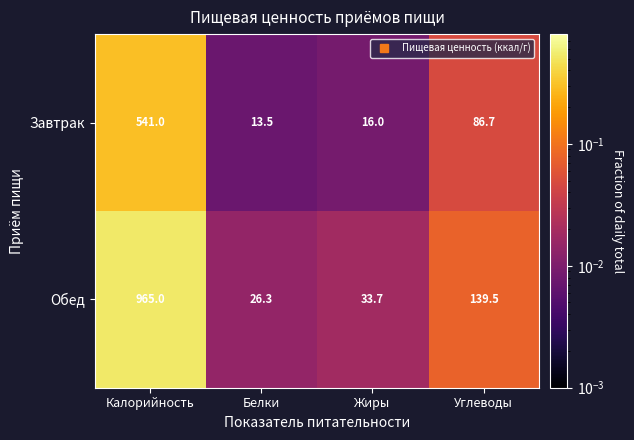

At Калорийность, list the series in order from smallest to largest.

Завтрак, Обед